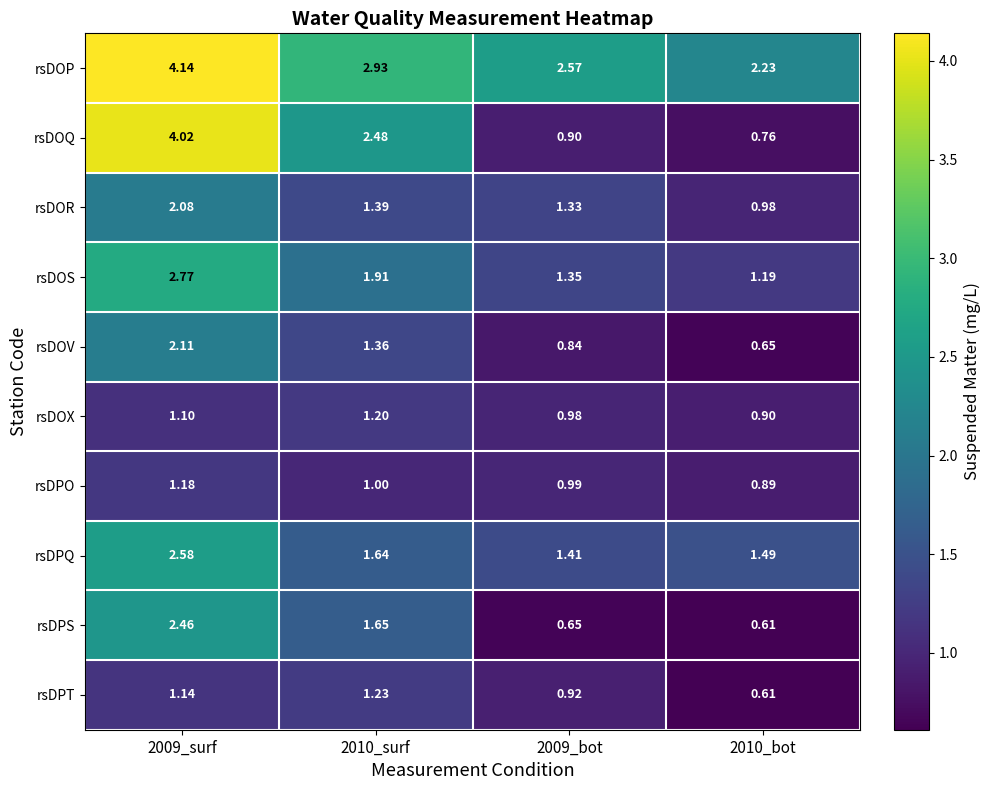

Rank the series by their maximum value, from highest to lowest.

rsDOP, rsDOQ, rsDOS, rsDPQ, rsDPS, rsDOV, rsDOR, rsDPT, rsDOX, rsDPO